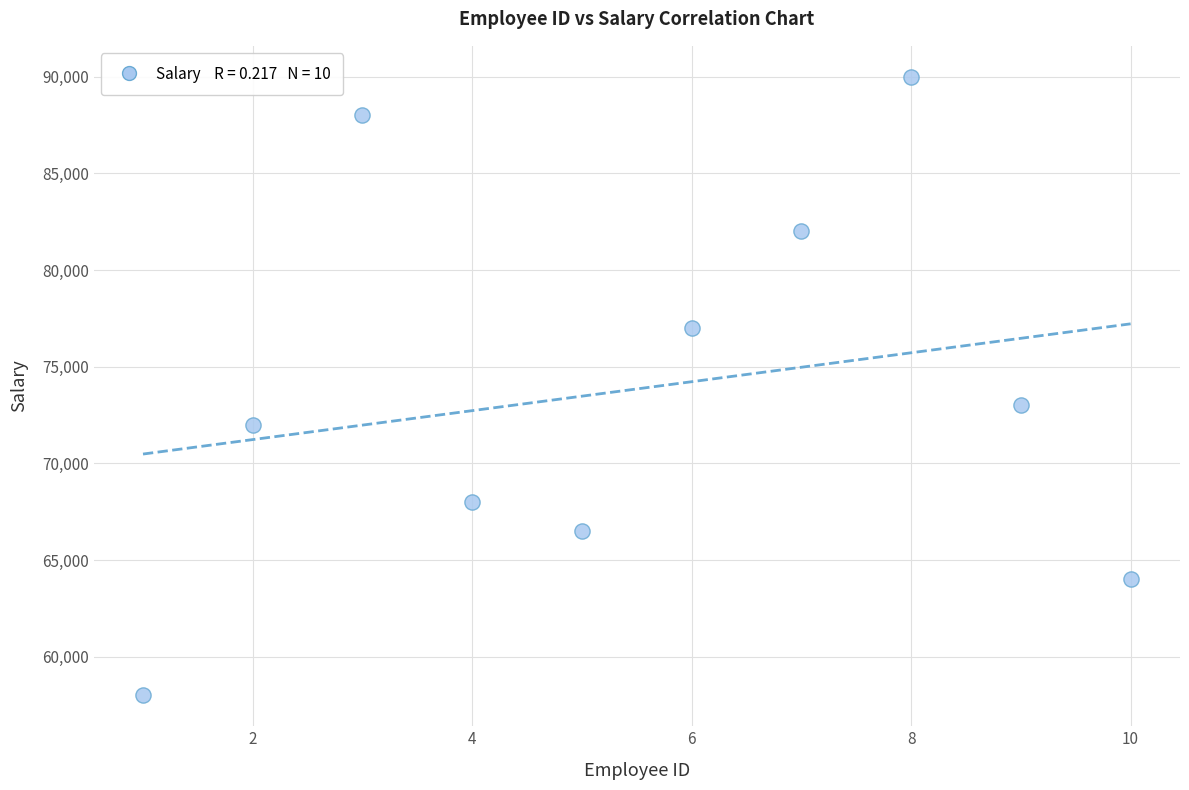

What is the average X value?

6